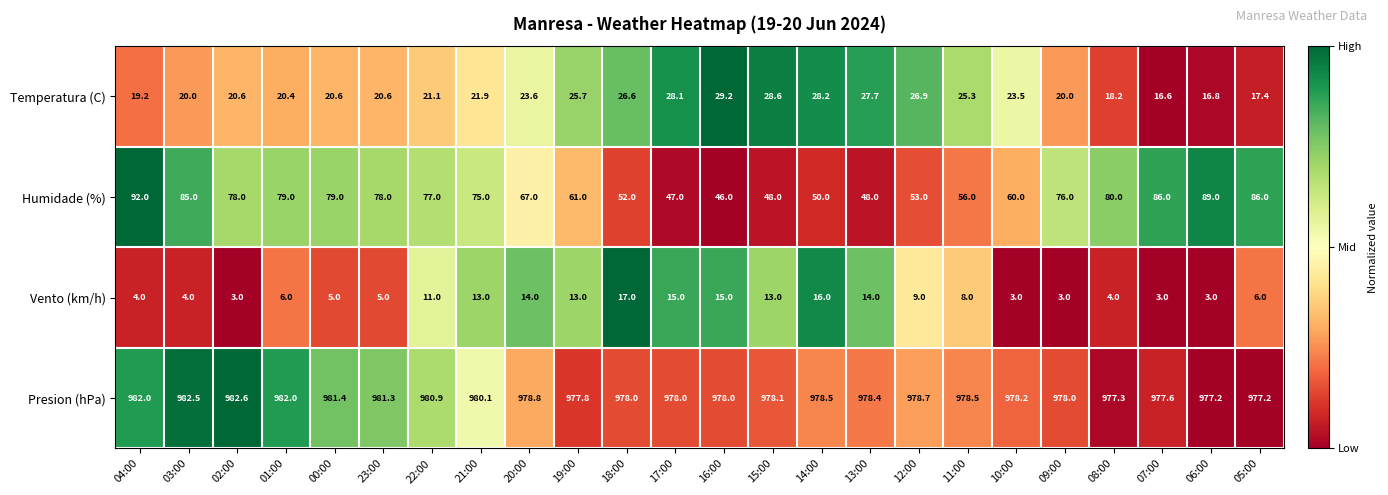

The Temperatura (C) series shows 15.4 at 17:00. True or false?

False